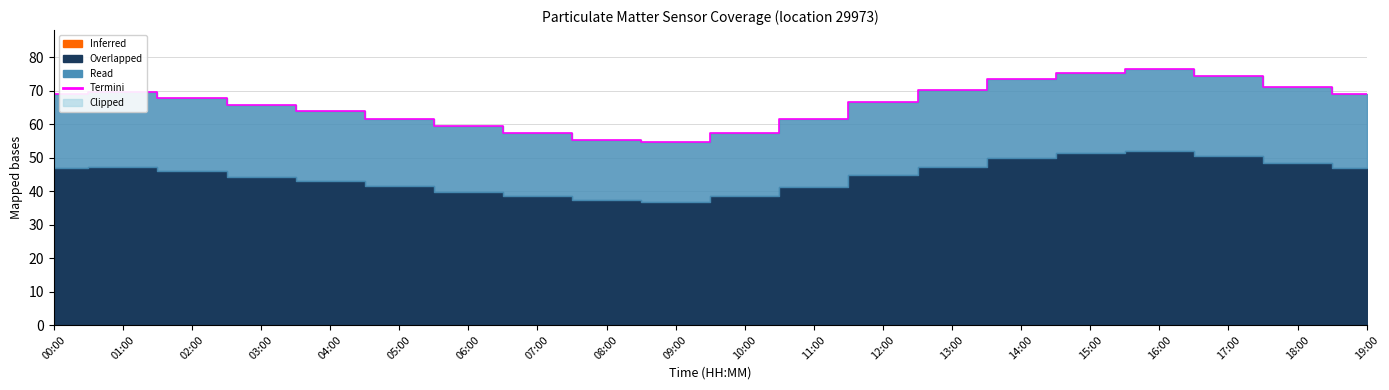

How many points are lower than both their immediate neighbors (excluding endpoints)?

1